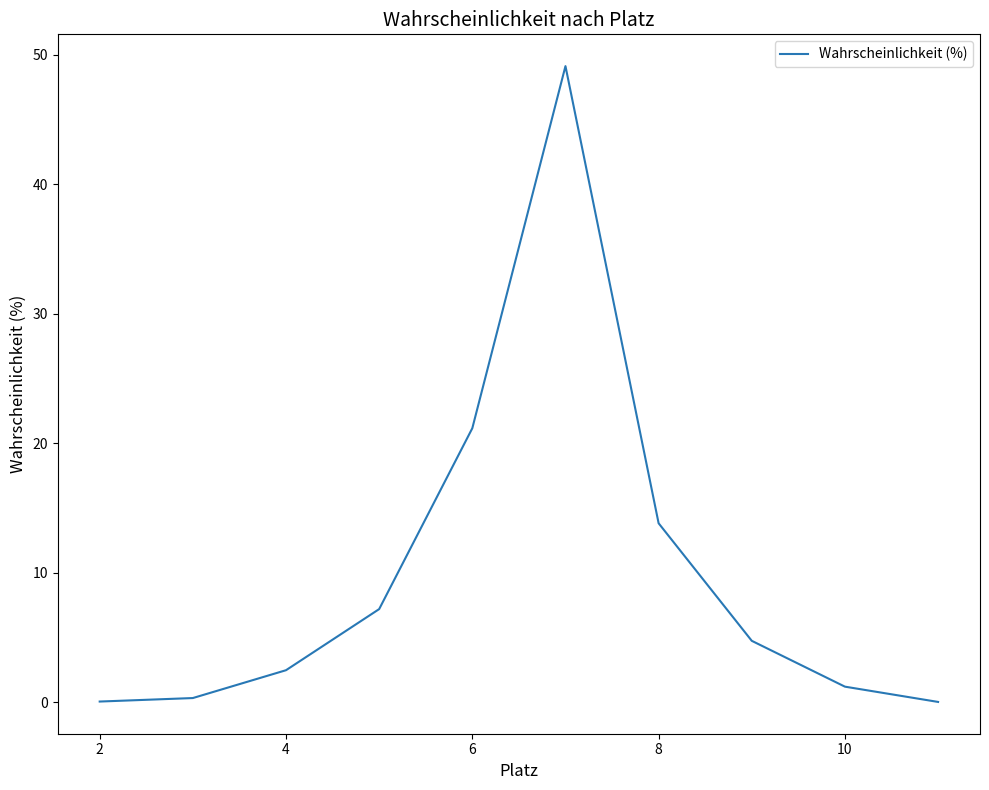

What is the difference between the maximum and minimum values?

49.1